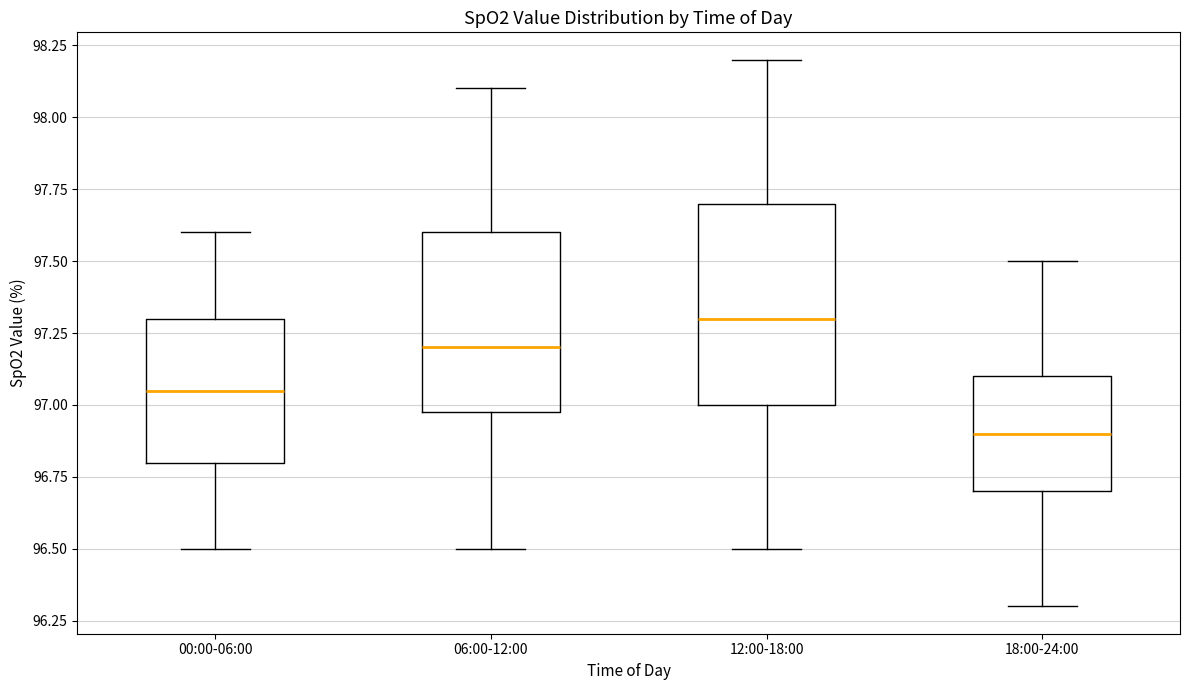

Reading left to right, transcribe this box plot: for each box, give where its median line is, the range the box spans, and where its two whiskers end, as read against the y-axis. The values are not printed on the chart, so give them approximately, as read against the axis.

00:00-06:00: median 97.05, box 96.80 to 97.30, whiskers 96.50 to 97.60
06:00-12:00: median 97.20, box 97.00 to 97.60, whiskers 96.50 to 98.10
12:00-18:00: median 97.30, box 97.00 to 97.70, whiskers 96.50 to 98.20
18:00-24:00: median 96.90, box 96.70 to 97.10, whiskers 96.30 to 97.50